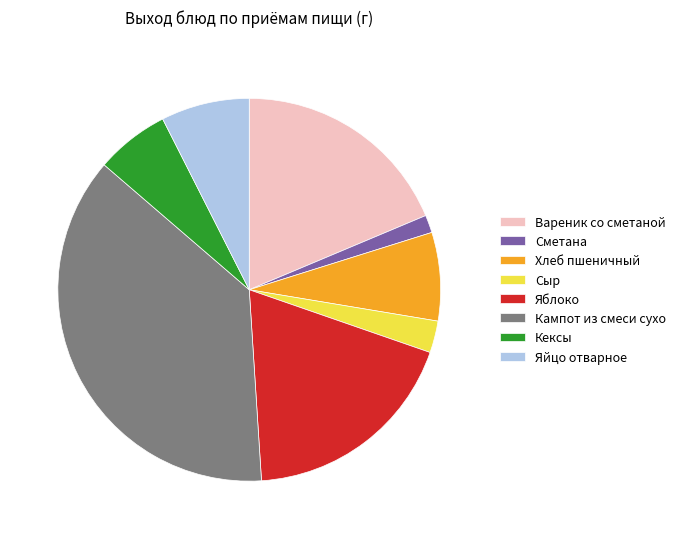

Does any single category account for the majority?

No